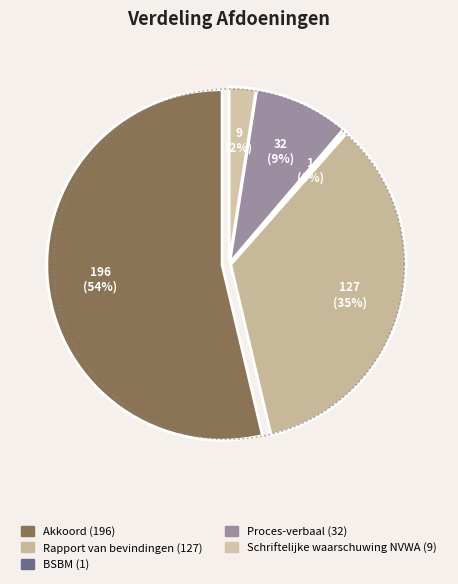

Rank the categories by value from lowest to highest.

BSBM, Schriftelijke waarschuwing NVWA, Proces-verbaal, Rapport van bevindingen, Akkoord